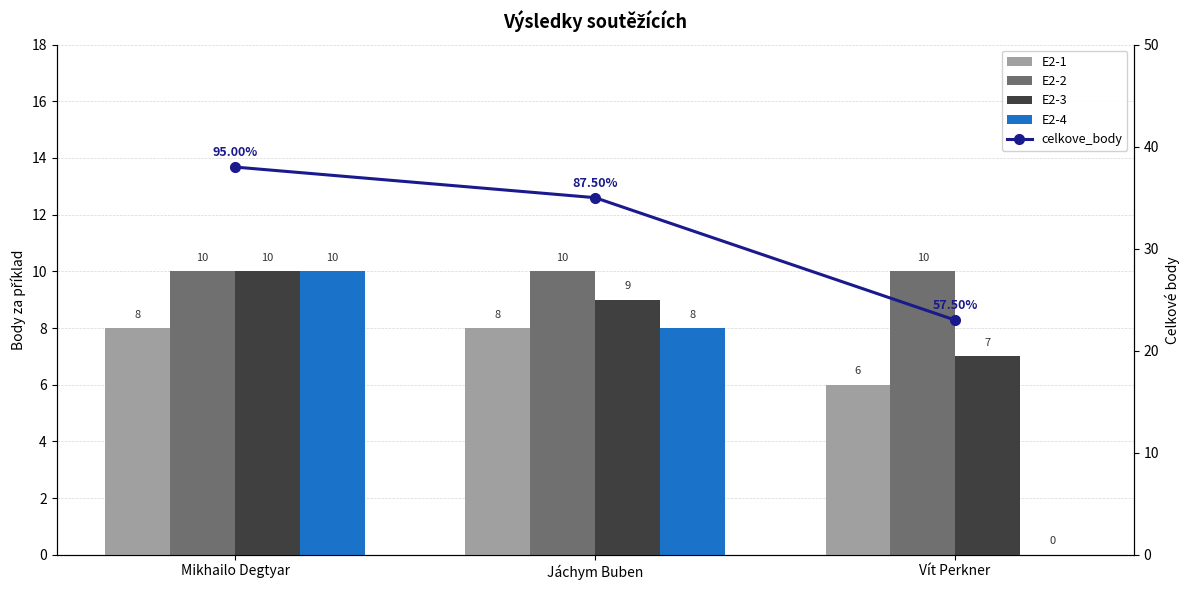

What is the difference between the E2-1 values at Vít Perkner and Mikhailo Degtyar?

2